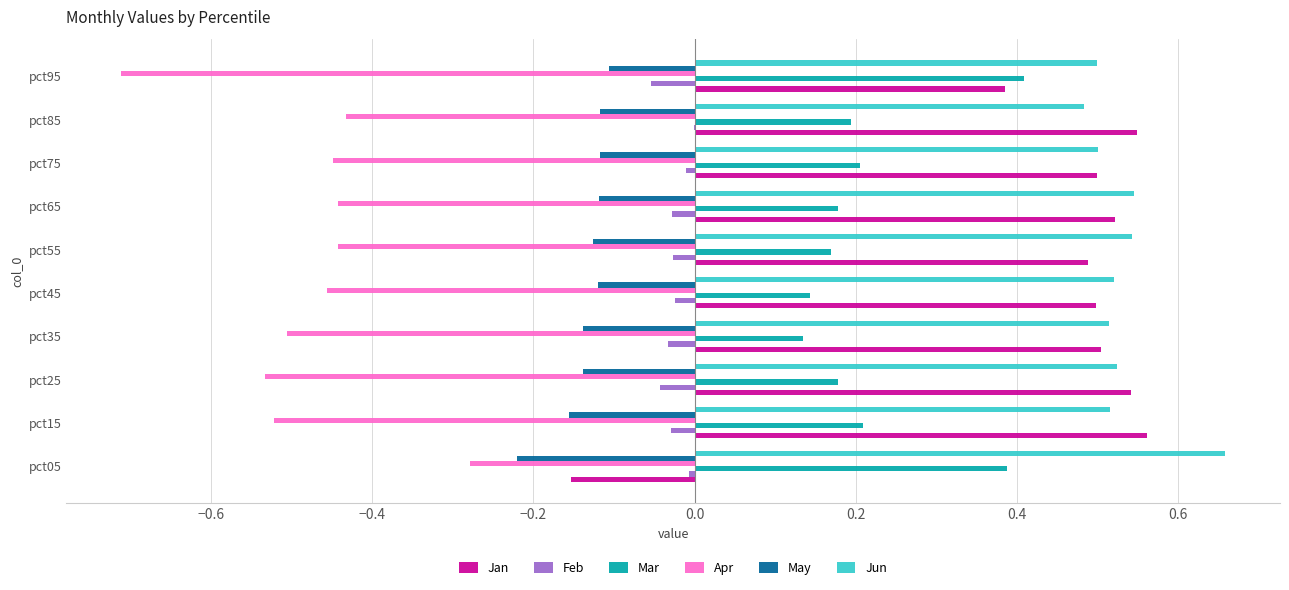

Which label corresponds to the largest value in the chart?

pct05